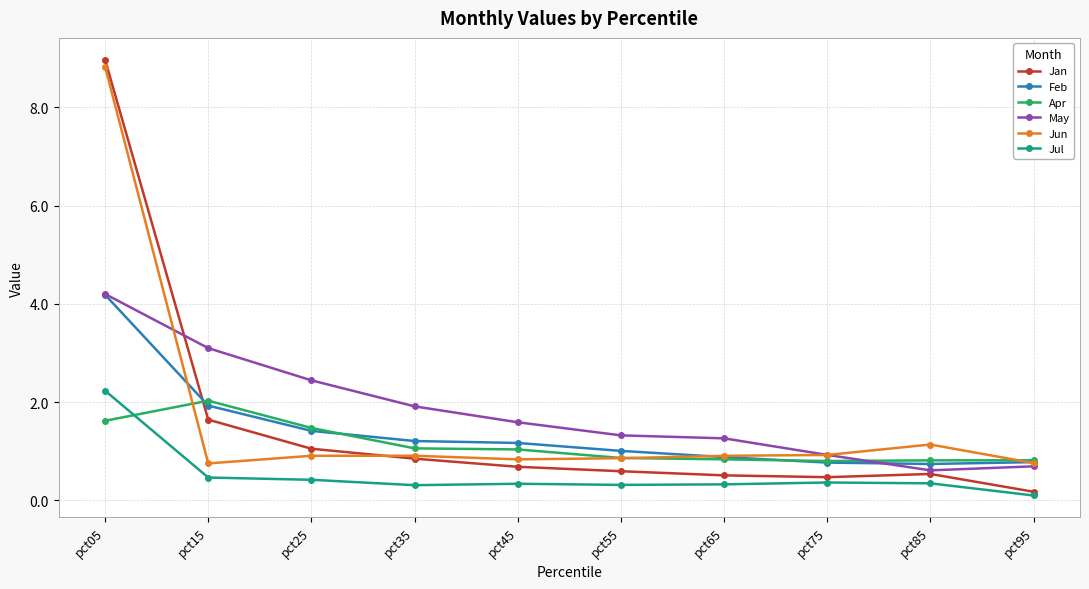

True or false: Jul has more than 0 points higher than both neighbors.

True